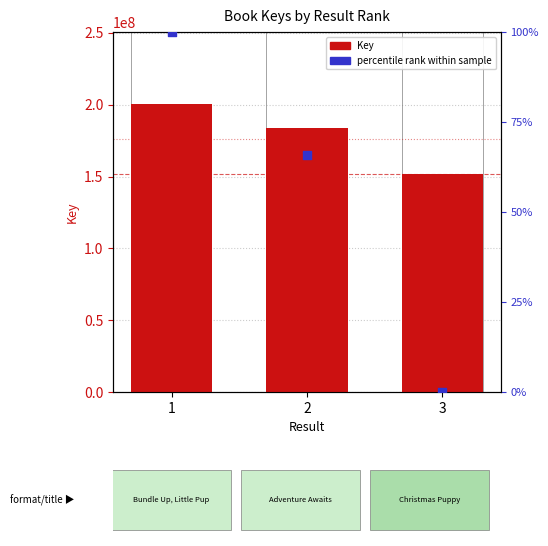

Which series contains the lowest Y value?

percentile rank within sample